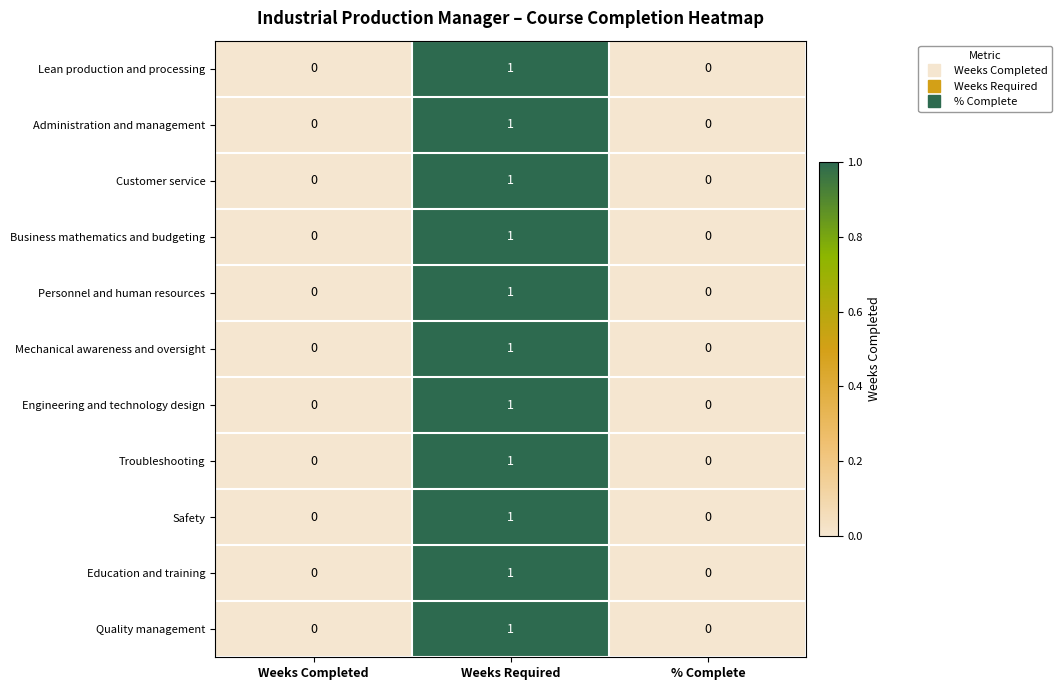

True or false: Mechanical awareness and oversight has a value of 1 at Weeks Required.

True